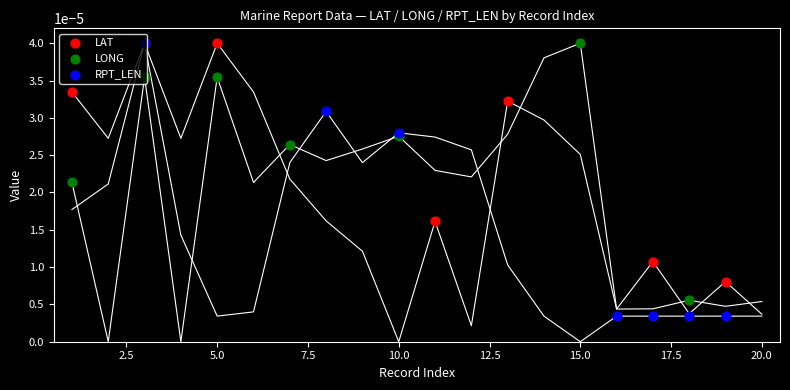

What are all the series names shown in the legend?

LAT, LONG, RPT_LEN